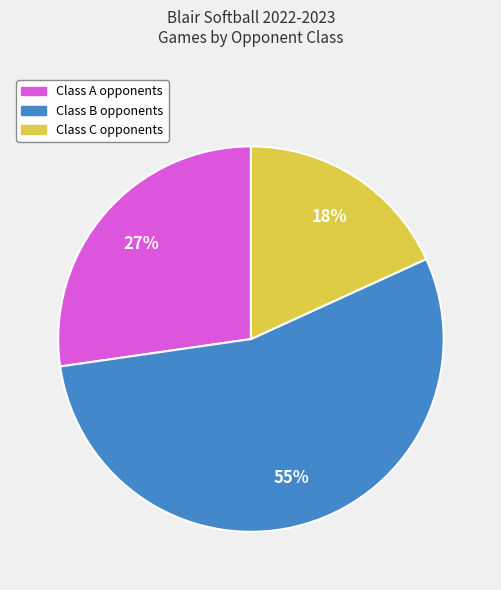

True or false: Class B accounts for 55% of the total.

True